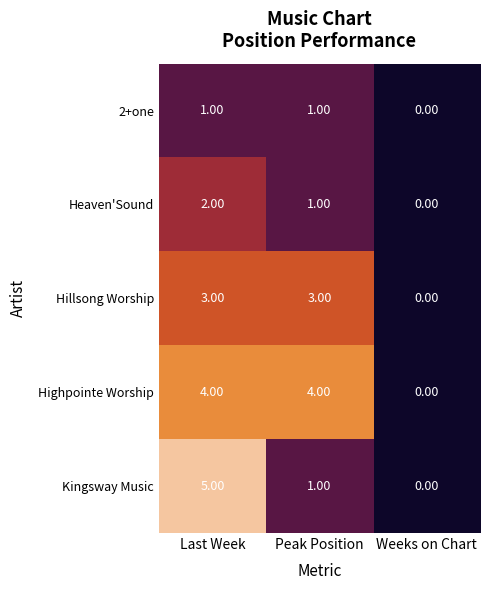

Where is Hillsong Worship nearest to the value 1?

Weeks on Chart